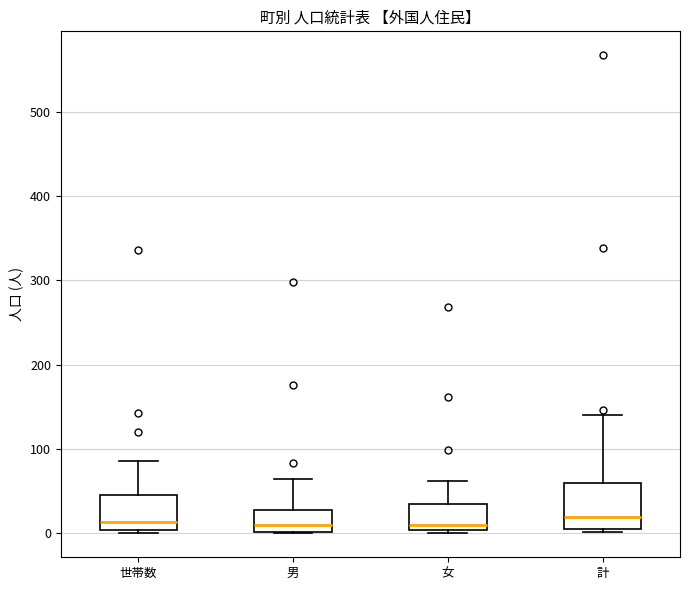

Where does the upper whisker of the box for 計 end on the y-axis? The values are not printed on the chart, so give them approximately, as read against the axis.

140